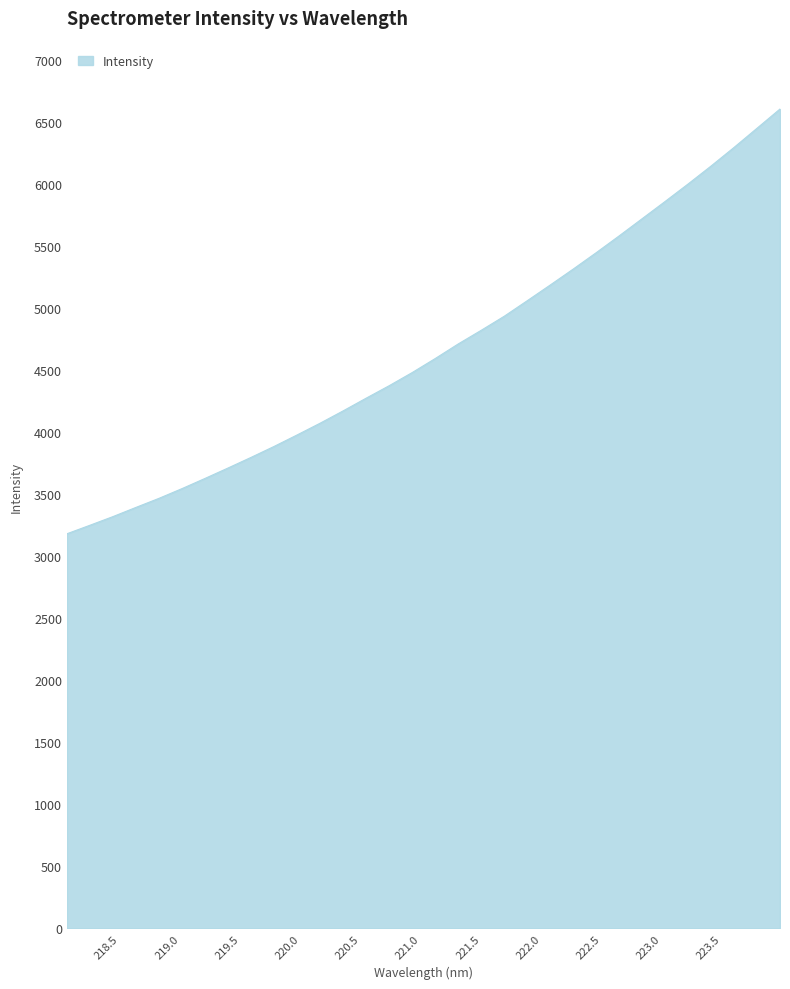

What is the maximum value shown in the chart?

6605.9